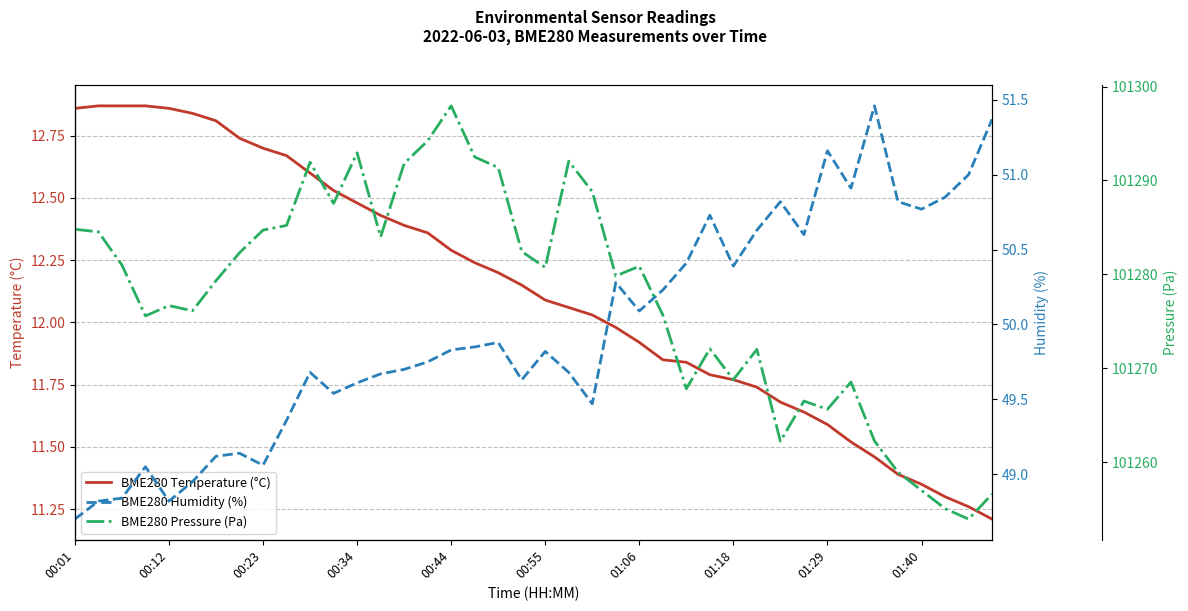

At how many categories does at least one series exceed 60150?

40